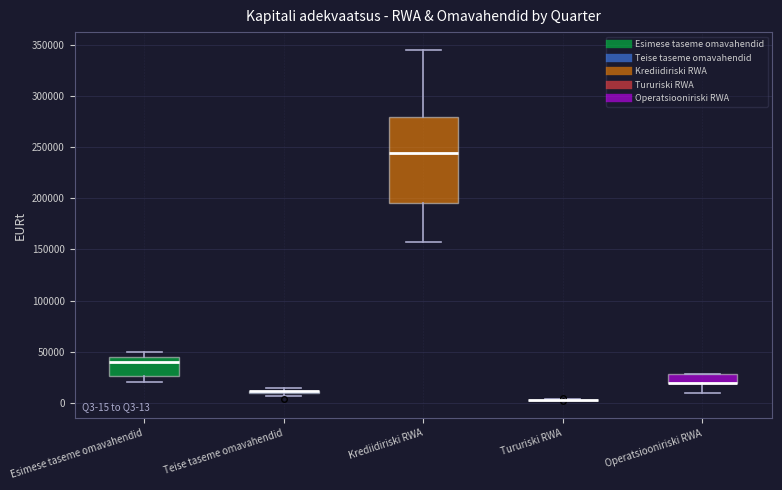

Comparing the boxes themselves (not the whiskers), which one is the tallest?

Krediidiriski RWA